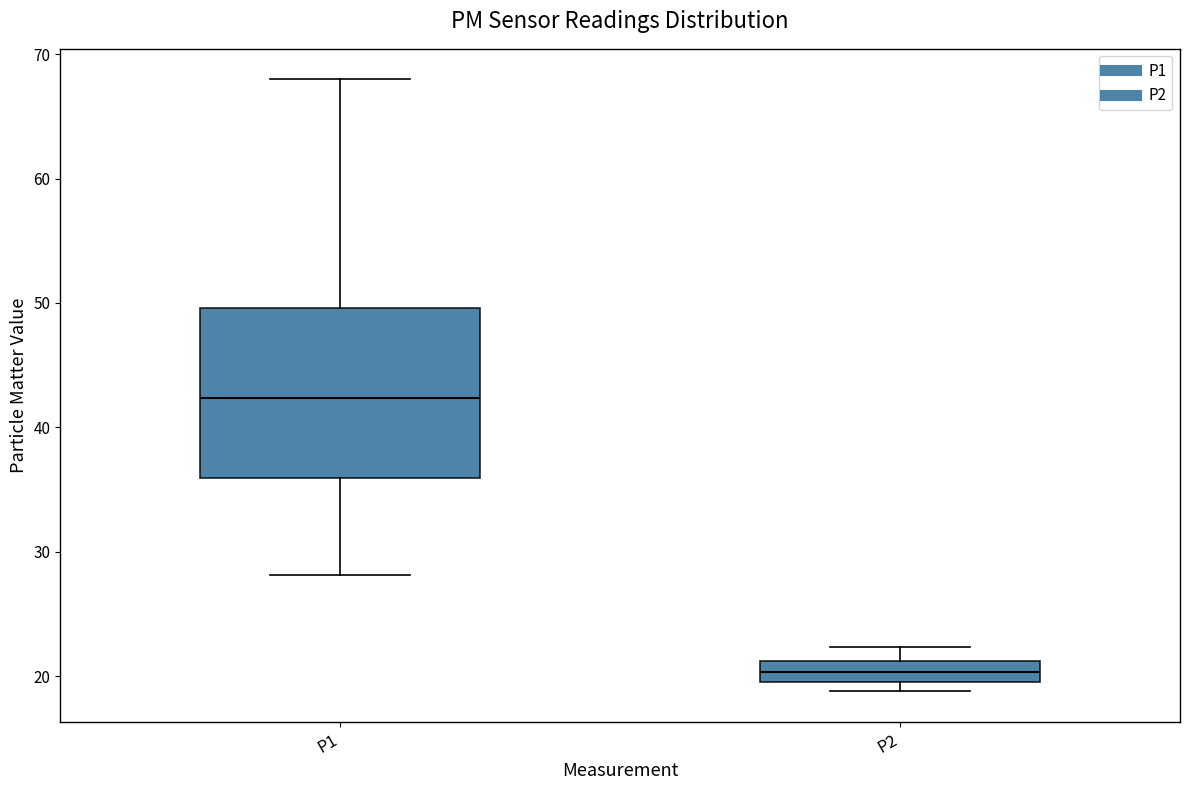

Reading left to right, read every box against the y-axis: the position of its median line, the range the box covers, and the ends of its whiskers. The values are not printed on the chart, so give them approximately, as read against the axis.

P1: median 42, box 36 to 50, whiskers 28 to 68
P2: median 20 (inside the box), box 20 to 21, whiskers 19 to 22